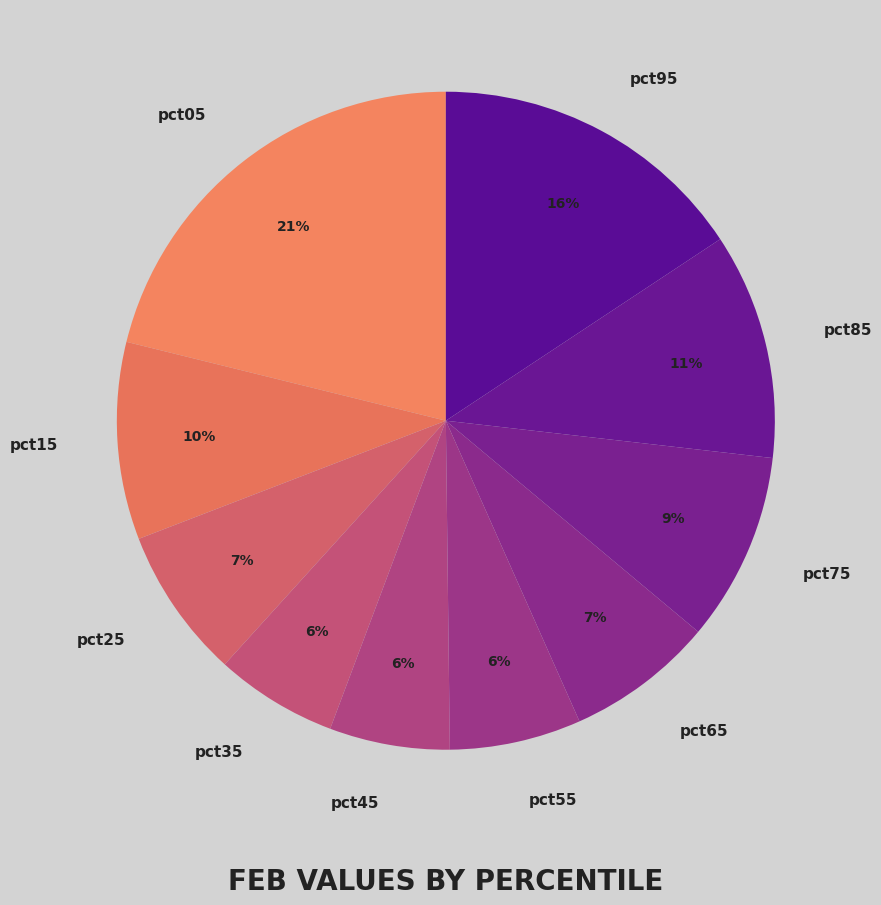

Which category has the biggest portion of the pie?

pct05